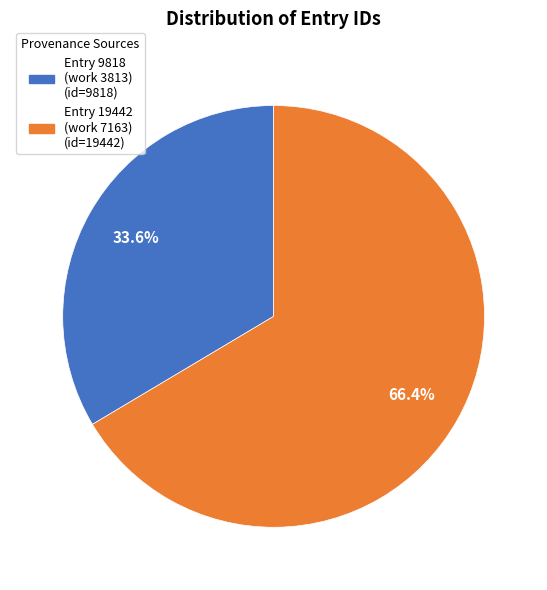

Is there a majority slice in this chart?

Yes